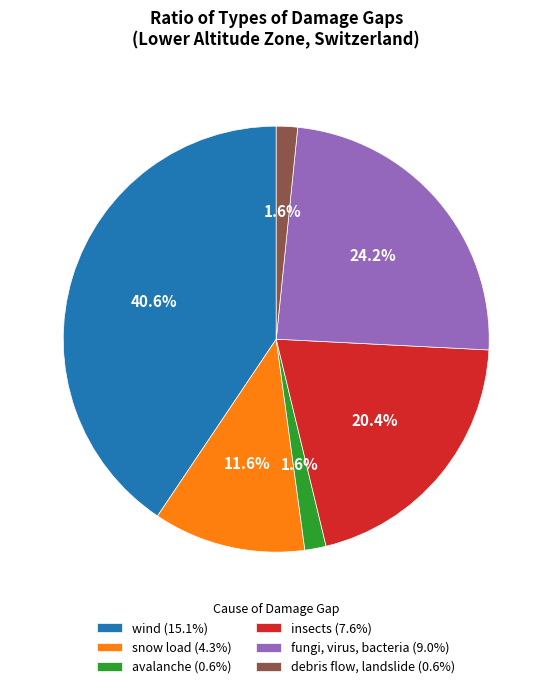

Which has a higher value, avalanche (0.6%) or fungi, virus, bacteria (9.0%)?

fungi, virus, bacteria (9.0%)